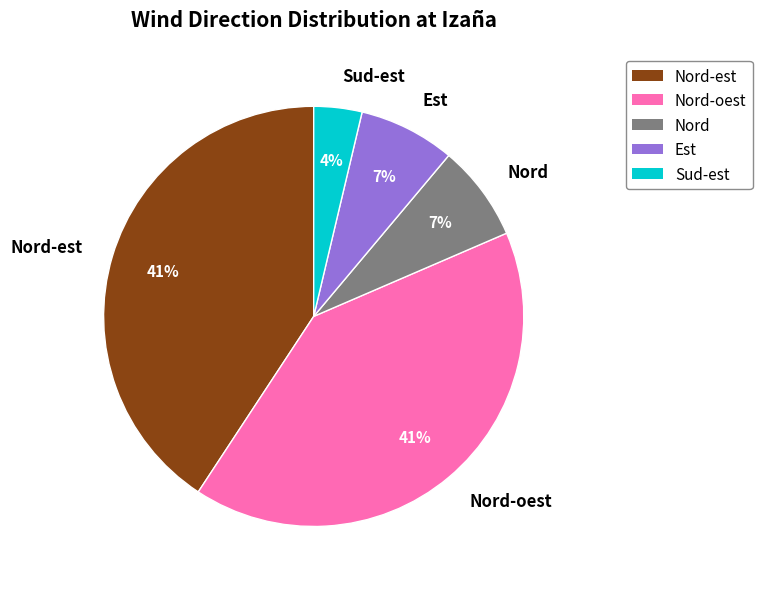

True or false: Est accounts for 1% of the total.

False